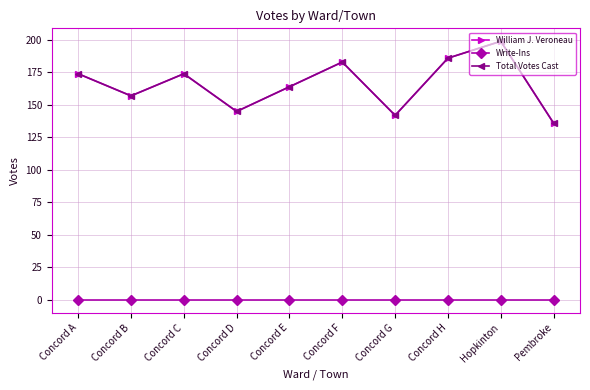

What is the maximum value shown in the chart?

199